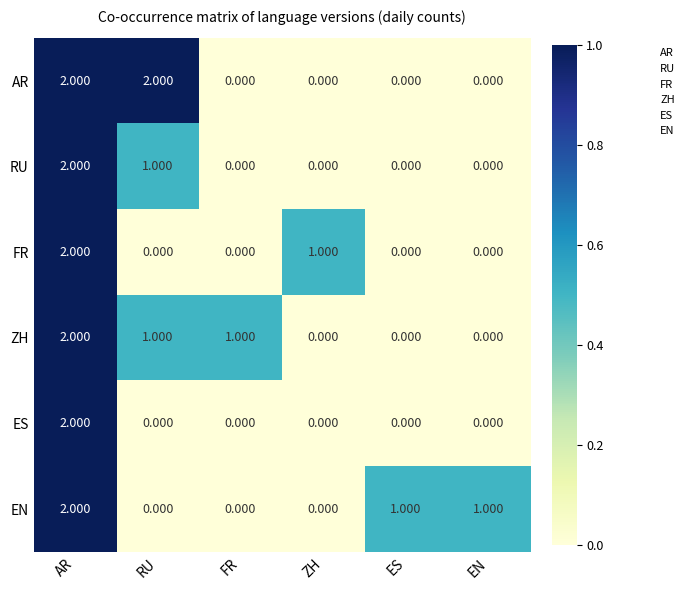

Is the value of EN at ES greater than the value of AR at FR?

Yes